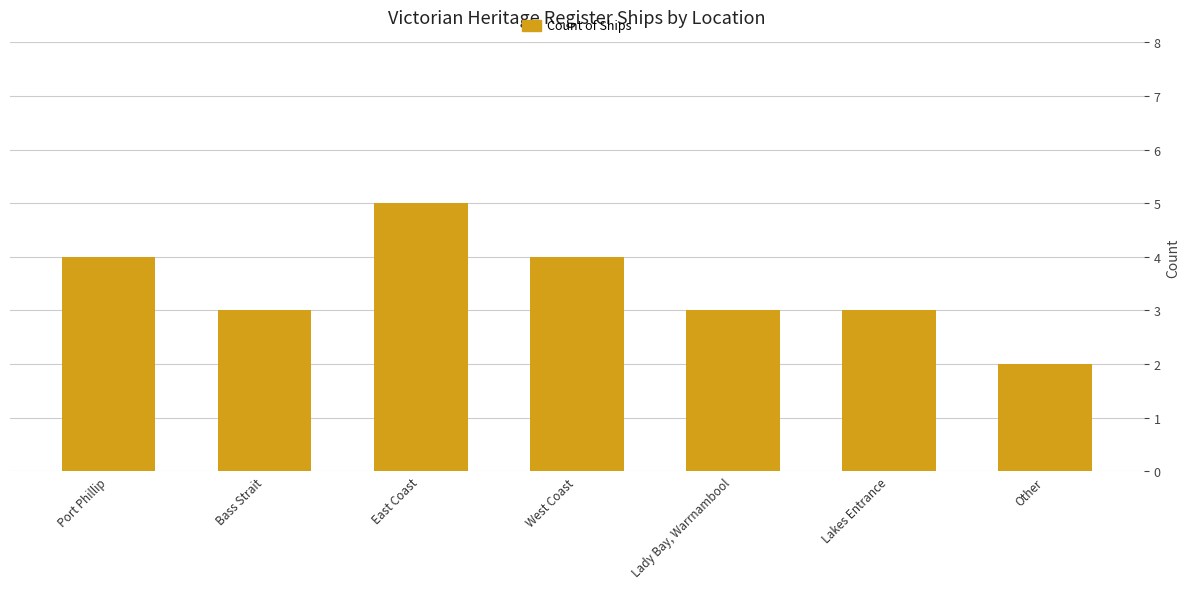

What is the average value?

3